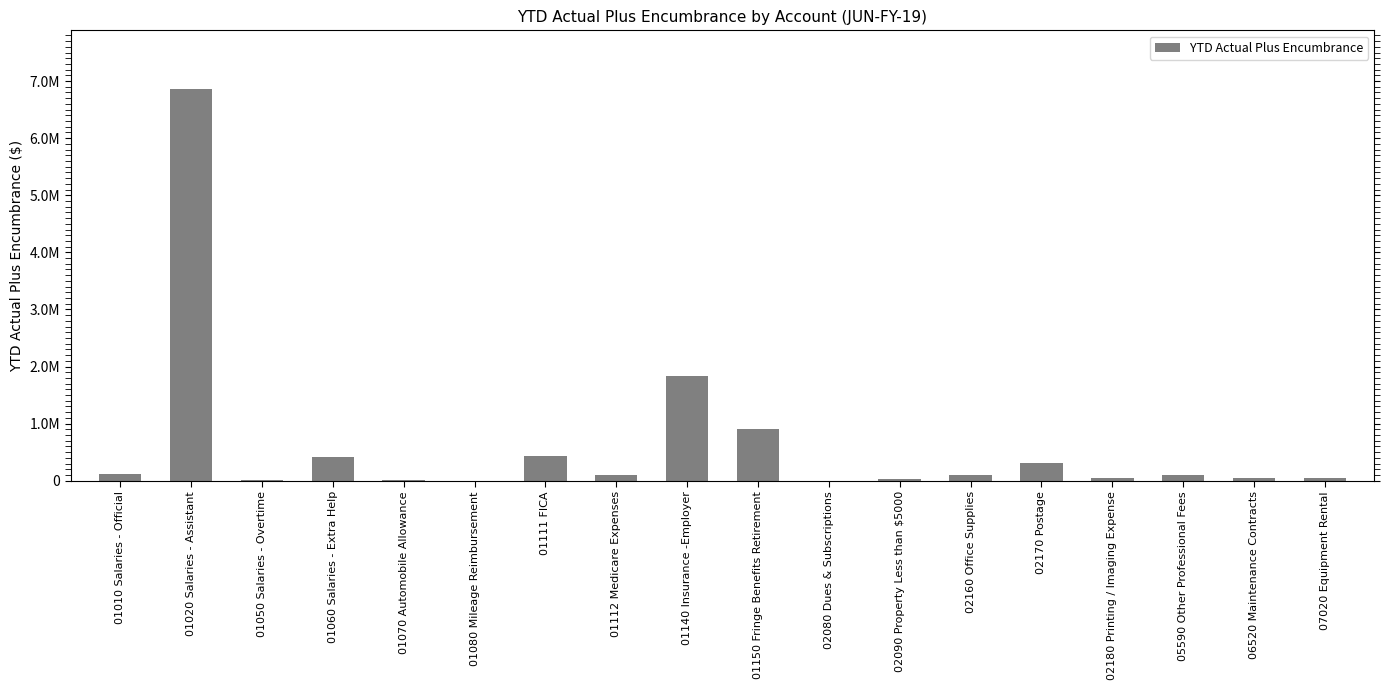

Rank the categories by value from highest to lowest.

01020 Salaries - Assistant, 01140 Insurance -Employer, 01150 Fringe Benefits Retirement, 01111 FICA, 01060 Salaries - Extra Help, 02170 Postage, 01010 Salaries - Official, 01112 Medicare Expenses, 05590 Other Professional Fees, 02160 Office Supplies, 07020 Equipment Rental, 02180 Printing / Imaging Expense, 06520 Maintenance Contracts, 02090 Property Less than $5000, 01050 Salaries - Overtime, 01070 Automobile Allowance, 02080 Dues & Subscriptions, 01080 Mileage Reimbursement